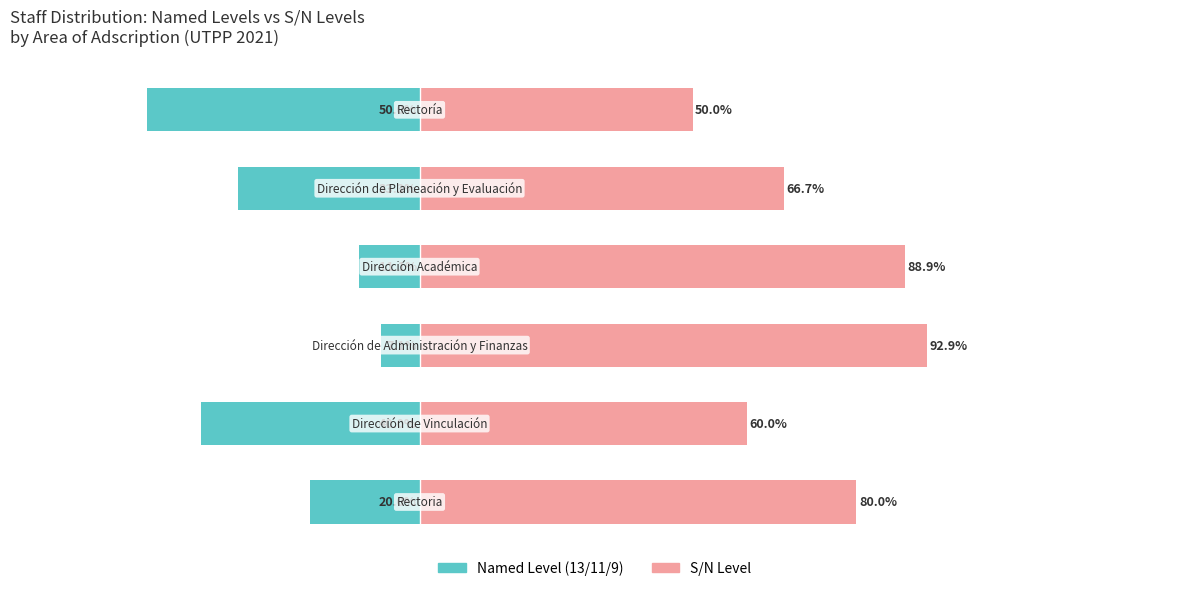

At how many categories does at least one series exceed -40?

6